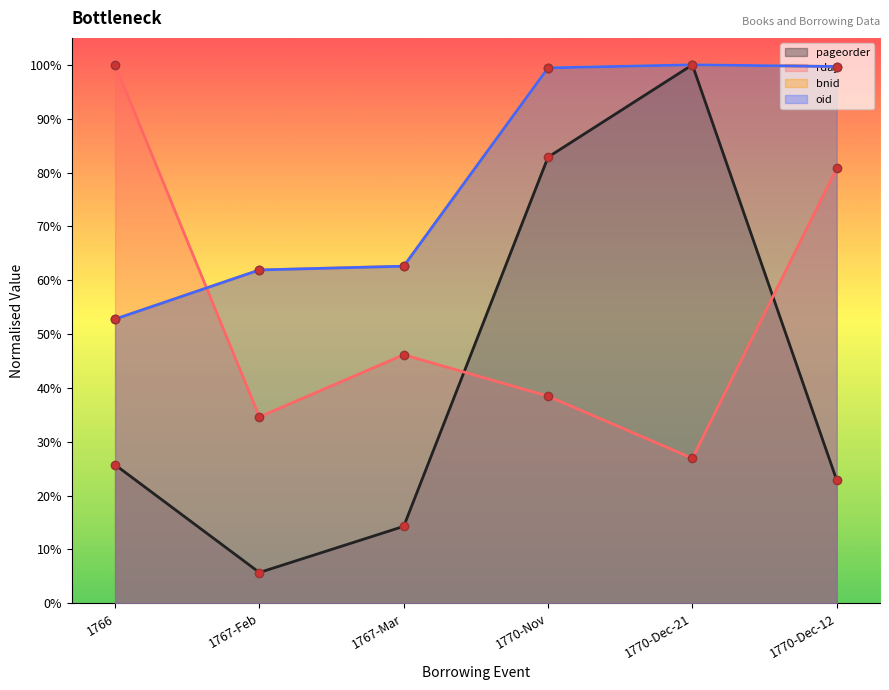

Reading right to left, list all the values displayed in this chart.

bnid: 1770-Dec-12=1.0	1770-Dec-21=1.0	1770-Nov=1.0	1767-Mar=0.6	1767-Feb=0.6	1766=0.5
oid: 1770-Dec-12=1.0	1770-Dec-21=1.0	1770-Nov=1.0	1767-Mar=0.6	1767-Feb=0.6	1766=0.5
pageorder: 1770-Dec-12=0.2	1770-Dec-21=1.0	1770-Nov=0.8	1767-Mar=0.1	1767-Feb=0.1	1766=0.3
rday: 1770-Dec-12=0.8	1770-Dec-21=0.3	1770-Nov=0.4	1767-Mar=0.5	1767-Feb=0.3	1766=1.0